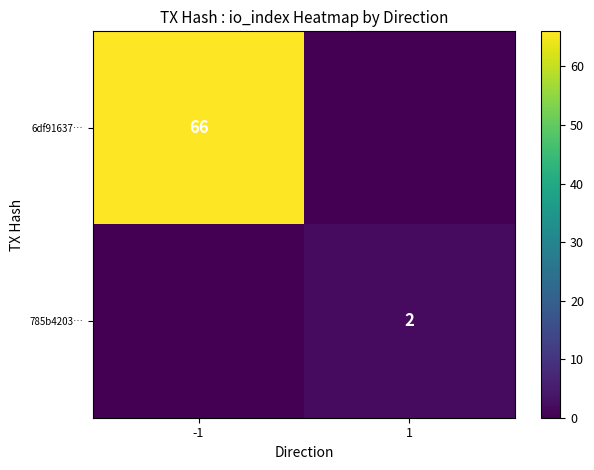

What is the total value across all series at -1?

66